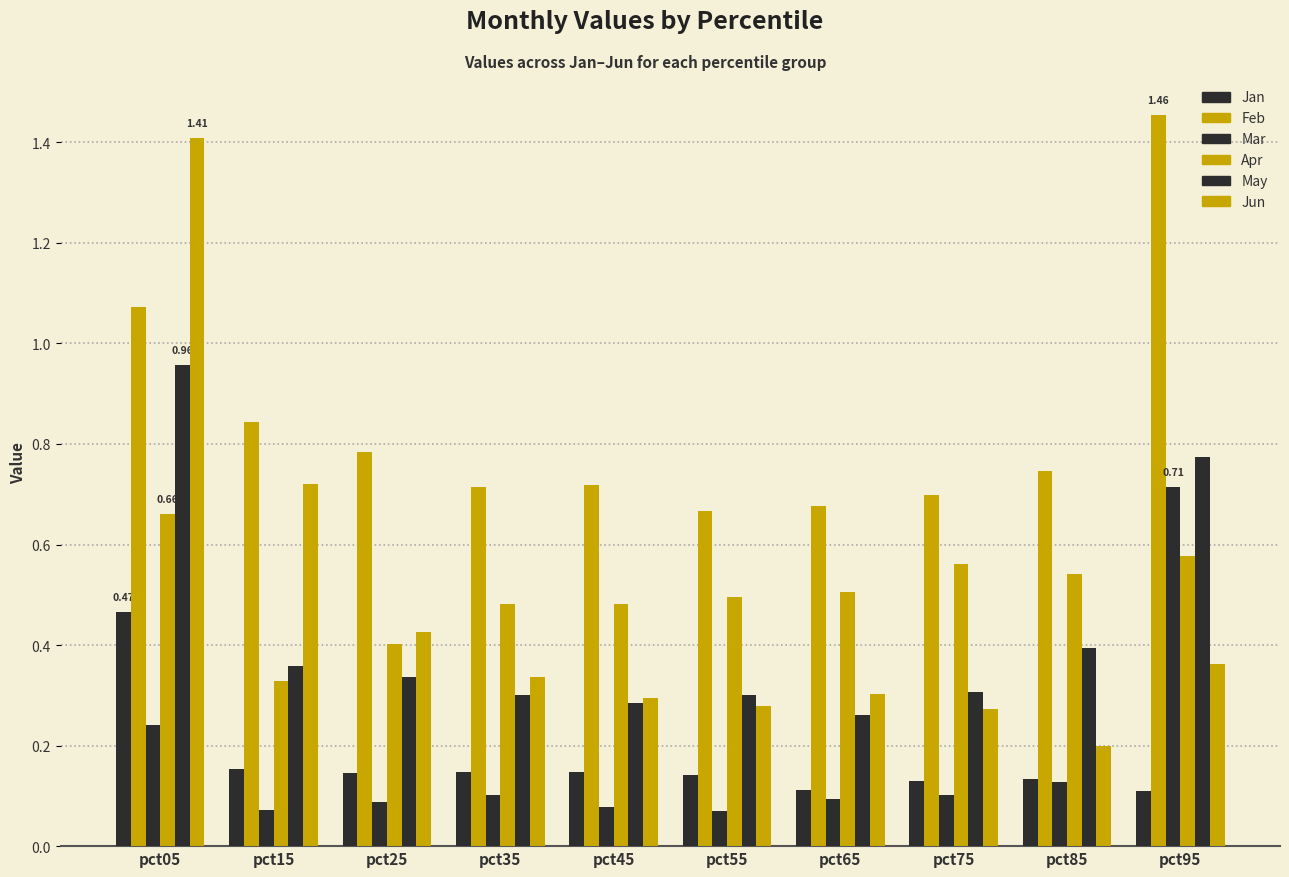

Are the bars horizontal?

No